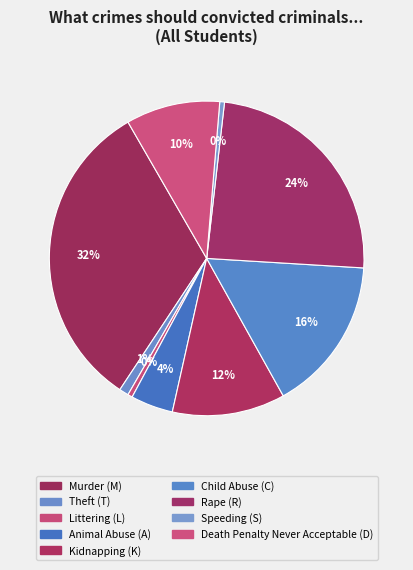

Is there any slice that represents more than half of the pie?

No